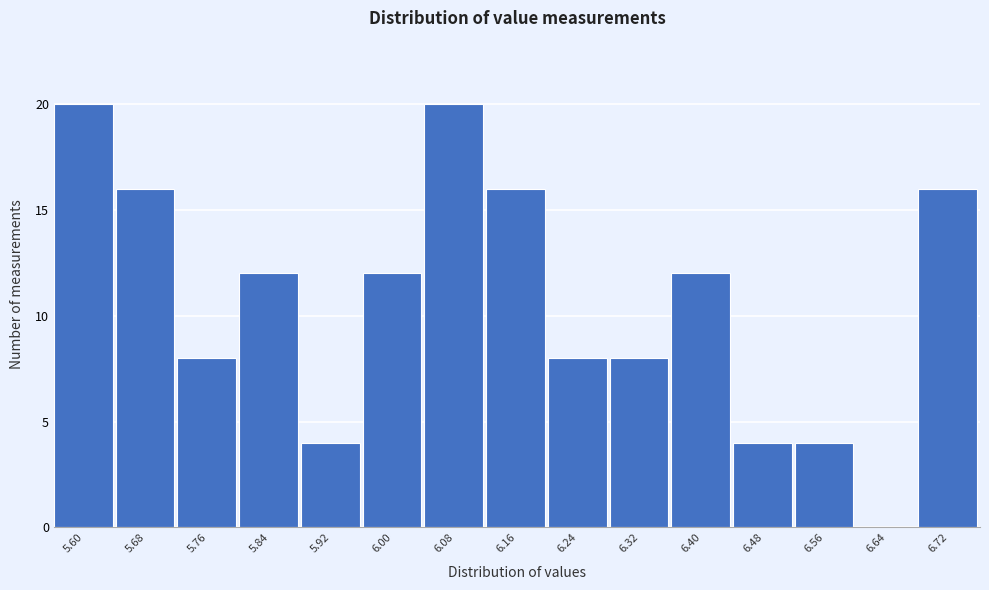

Reading right to left, list all the values displayed in this chart.

6.72=16	6.64=0	6.56=4	6.48=4	6.40=12	6.32=8	6.24=8	6.16=16	6.08=20	6.00=12	5.92=4	5.84=12	5.76=8	5.68=16	5.60=20